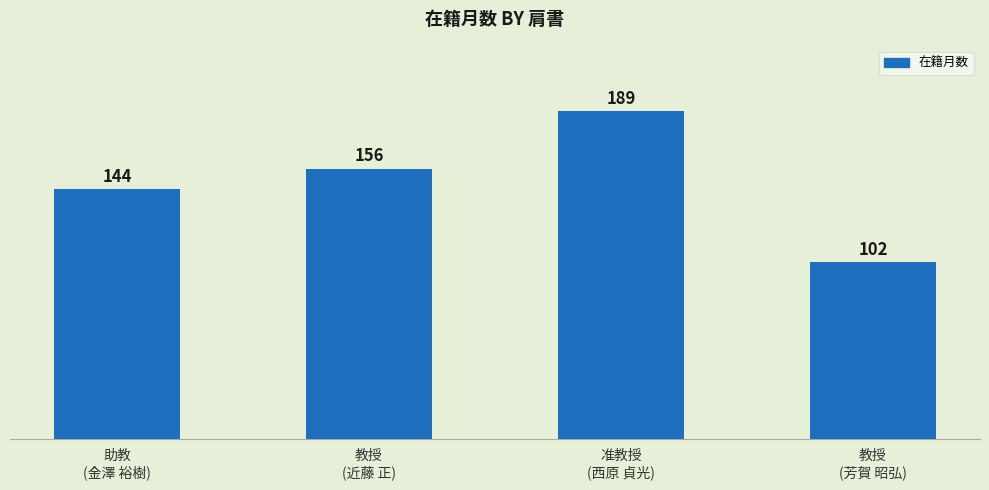

Approximately how many times larger is the value at 助教
(金澤 裕樹) compared to 教授
(芳賀 昭弘)?

1.4